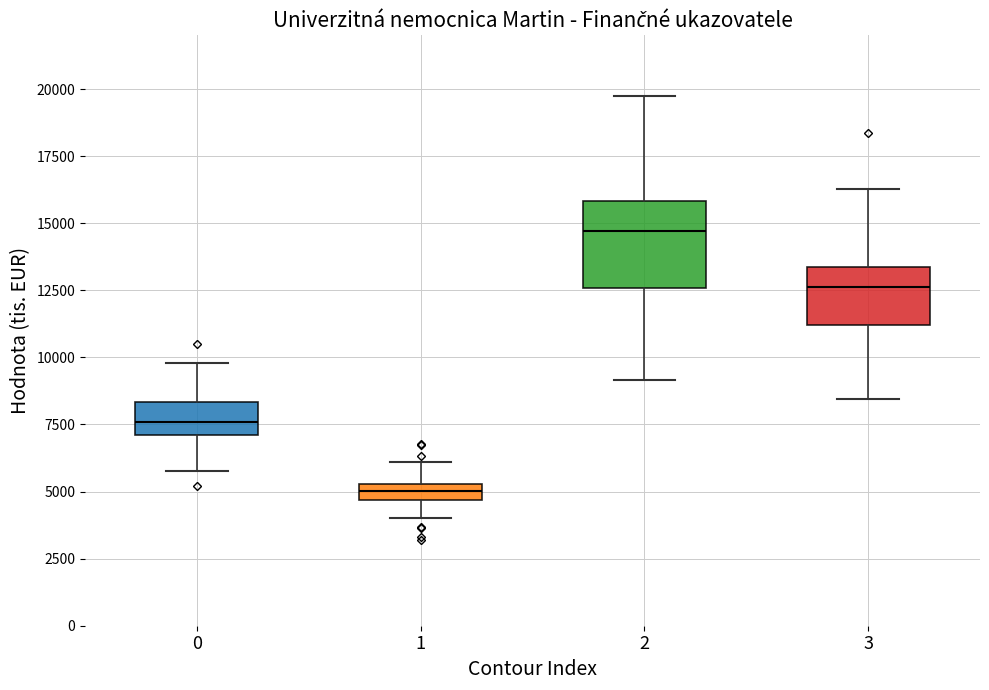

Where does the lower whisker of the box at x = 1 end on the y-axis? The values are not printed on the chart, so give them approximately, as read against the axis.

4000